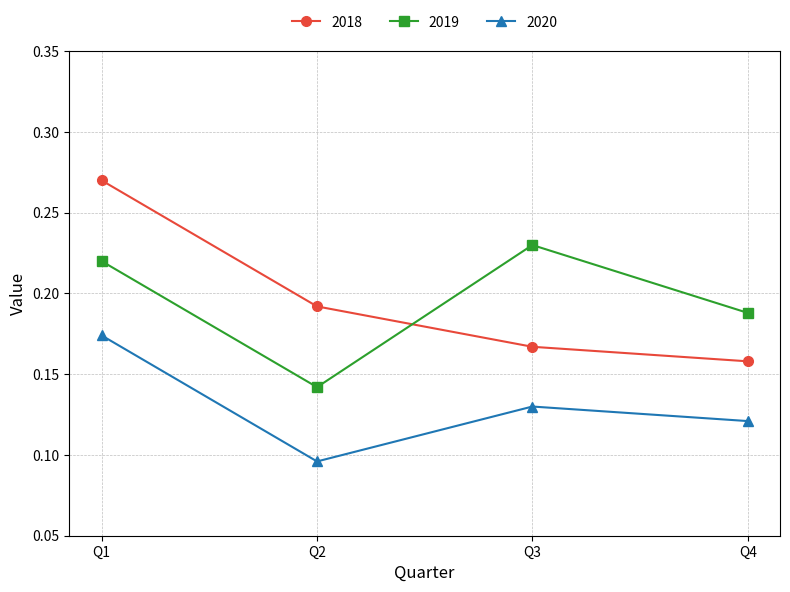

What is the total value across all series at Q3?

0.5